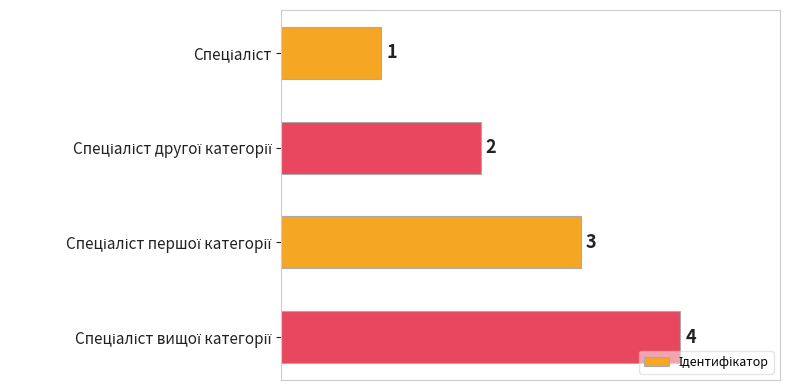

What is the greatest value displayed?

4